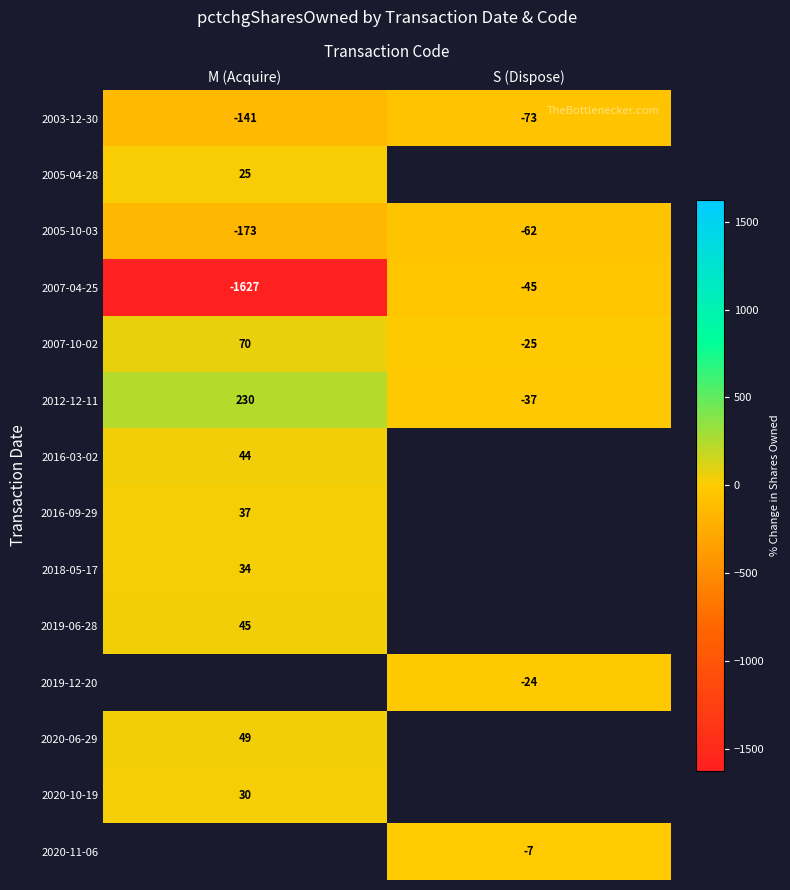

The value of 2007-04-25 at S (Dispose) is -45. True or false?

True